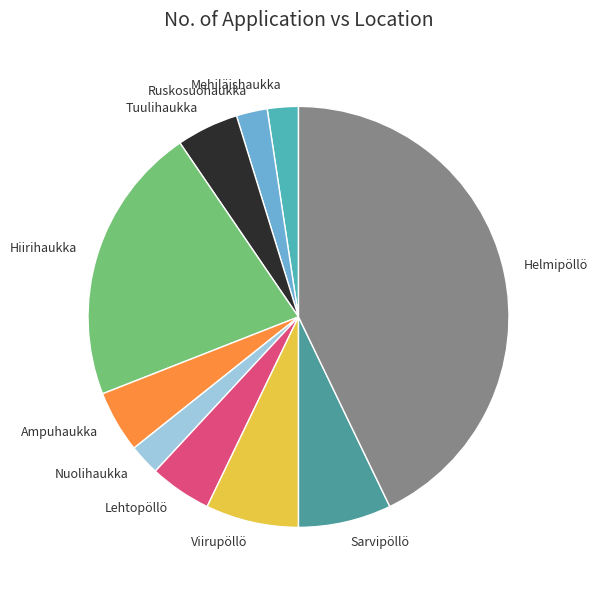

Which category has the biggest portion of the pie?

Helmipöllö